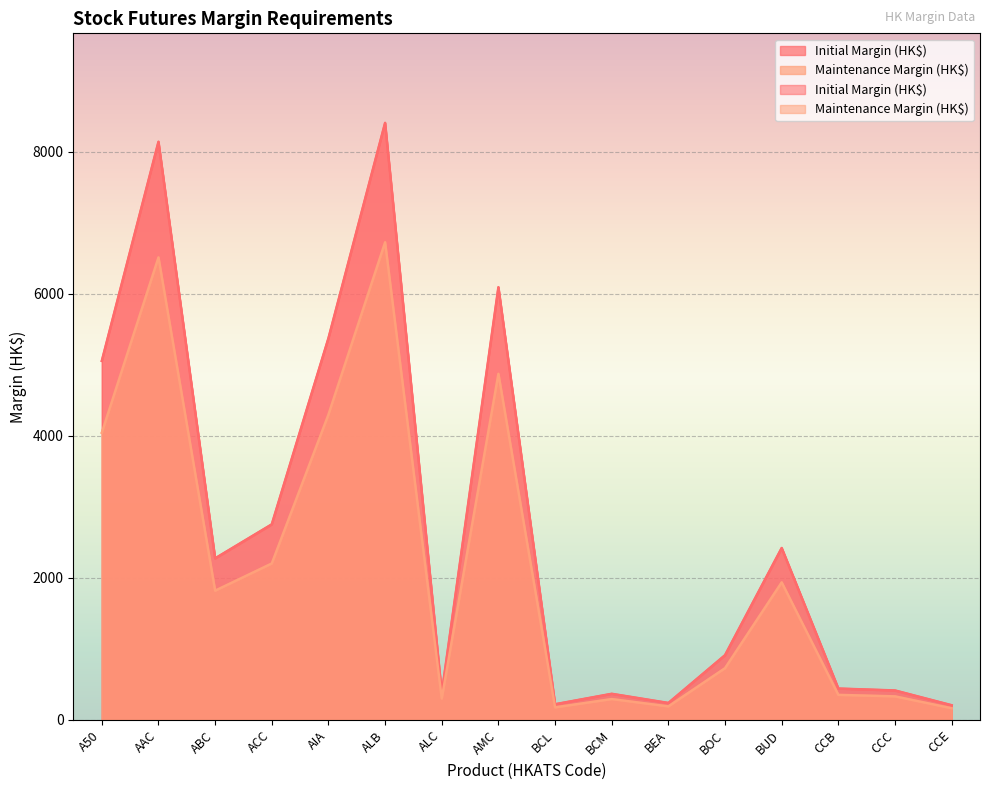

How many lines are shown in the chart?

2